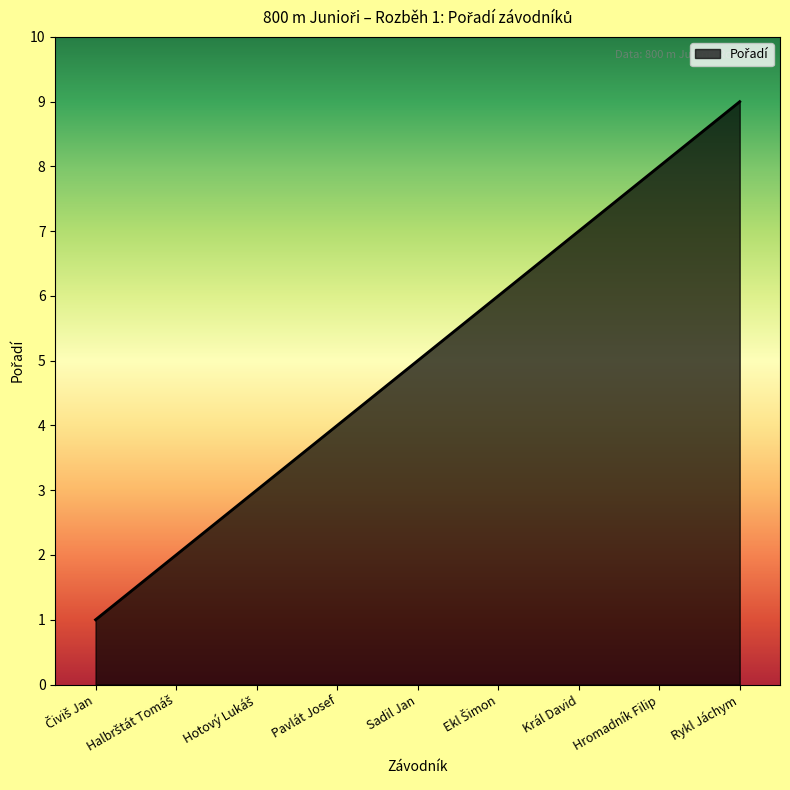

Approximately how many times larger is the value at Pavlát Josef compared to Hromadník Filip?

0.5